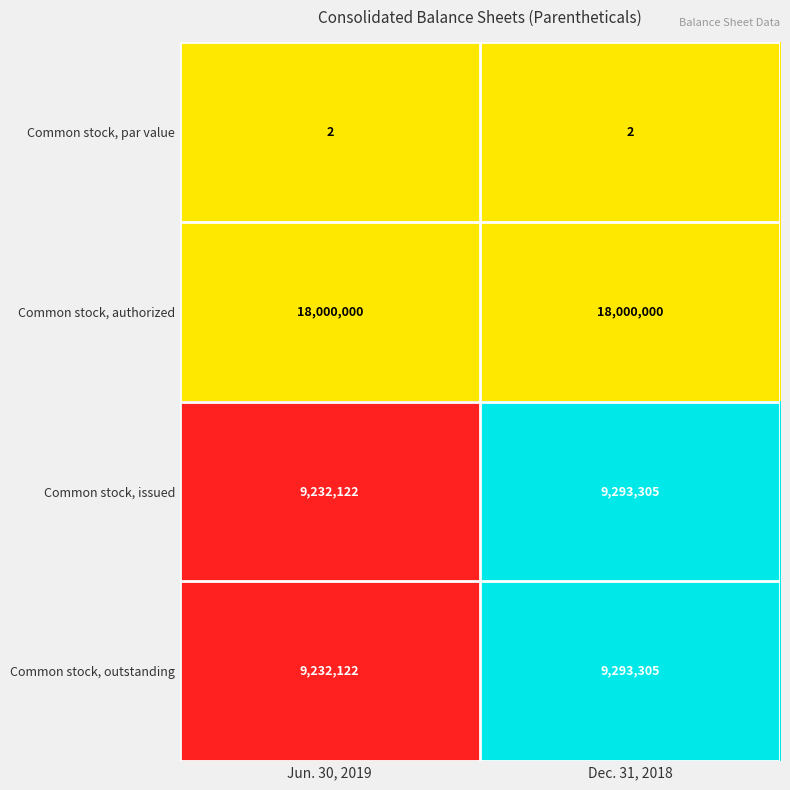

The Common stock, outstanding series shows 3664379 at Jun. 30, 2019. True or false?

False